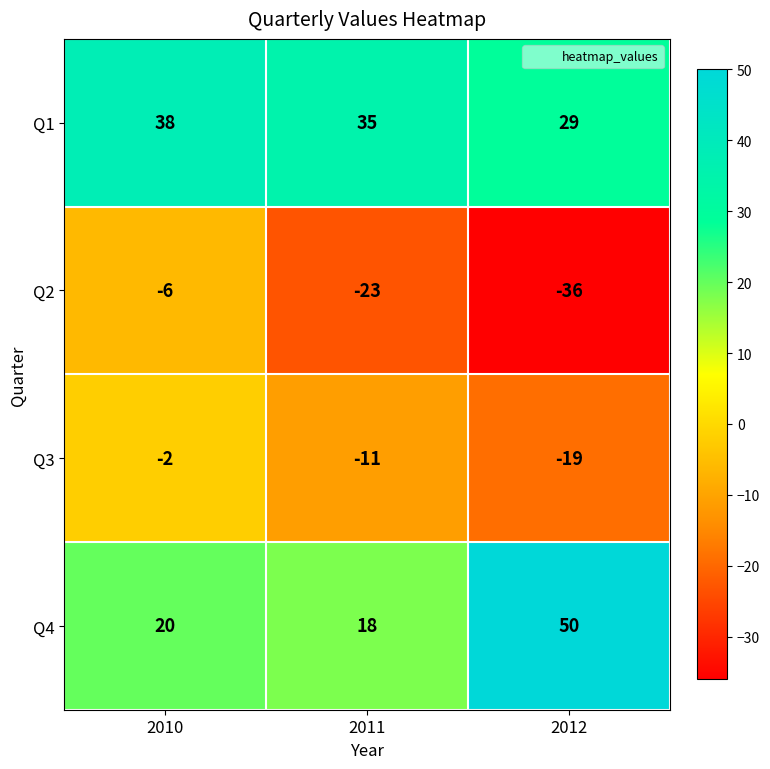

Rank the series at 2011 from highest to lowest value.

Q1, Q4, Q3, Q2